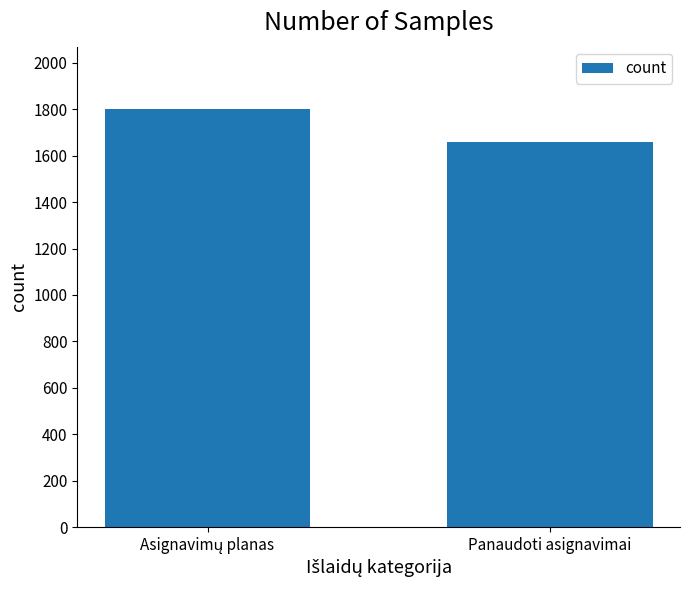

The value at Panaudoti asignavimai is 1660. True or false?

True